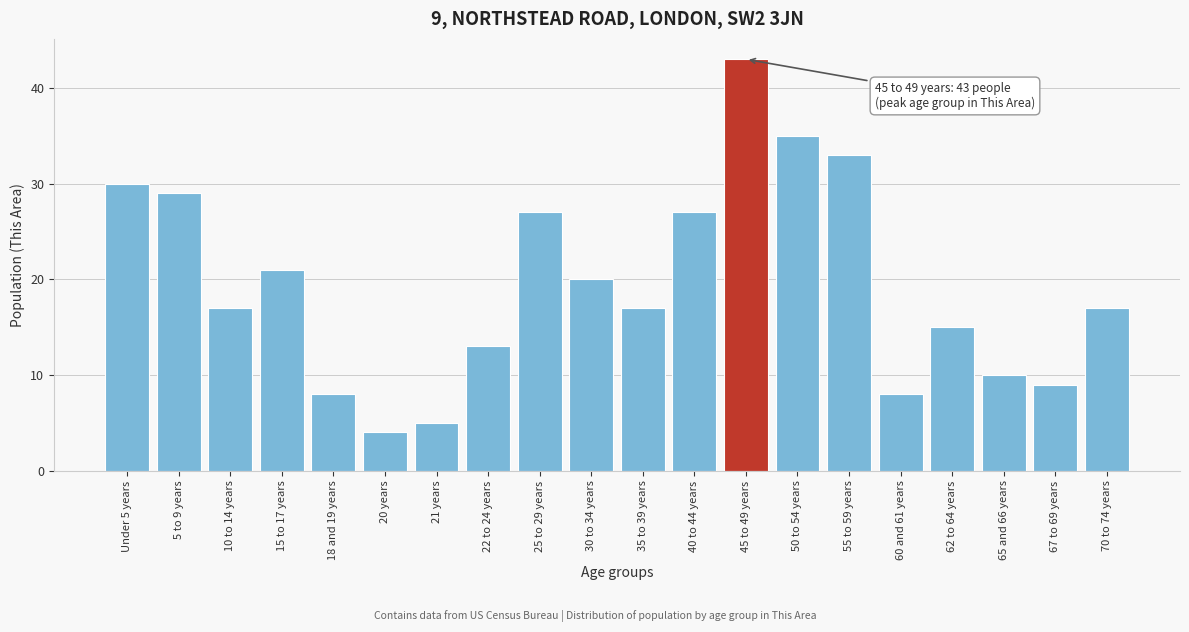

Reading right to left, list all the values displayed in this chart.

17	9	10	15	8	33	35	43	27	17	20	27	13	5	4	8	21	17	29	30